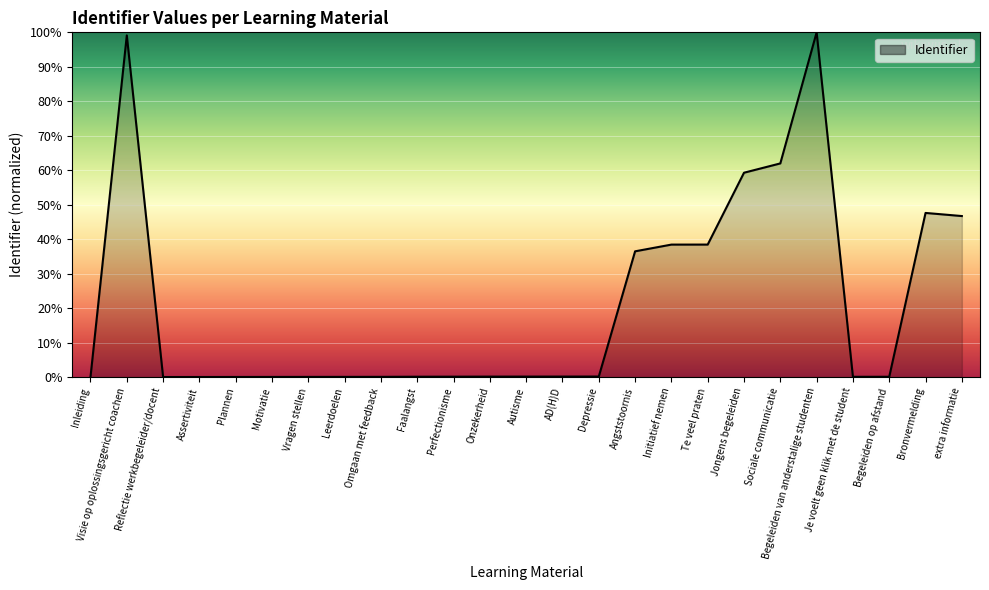

What is the sum of all values?

529.1